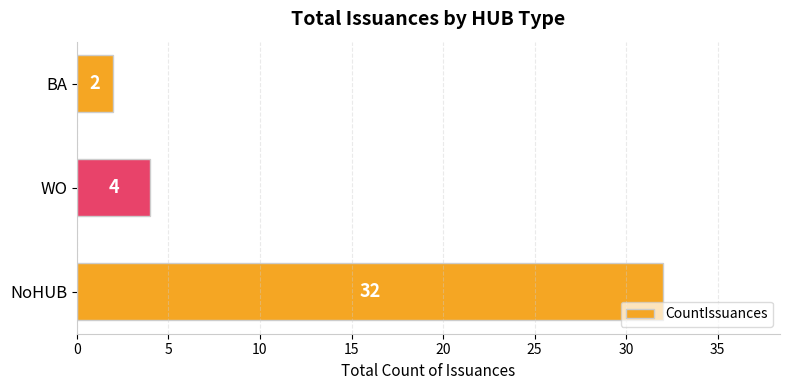

Which category has the highest value across all series?

NoHUB